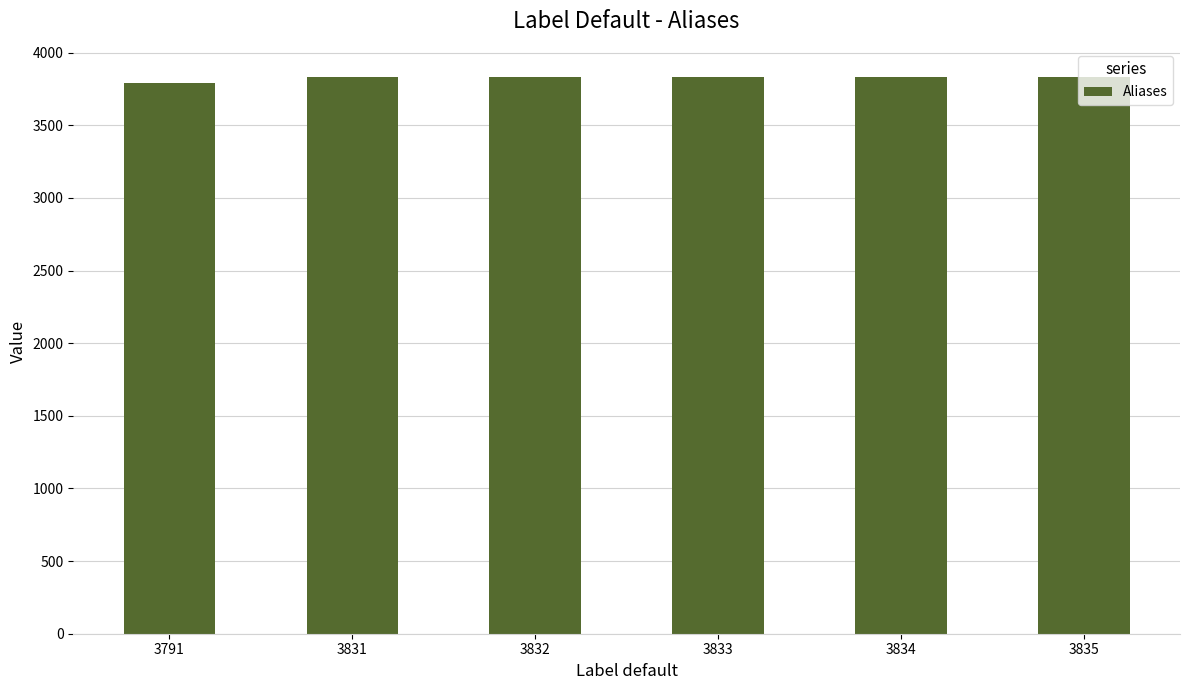

What is the difference between the values at 3835 and 3831?

4